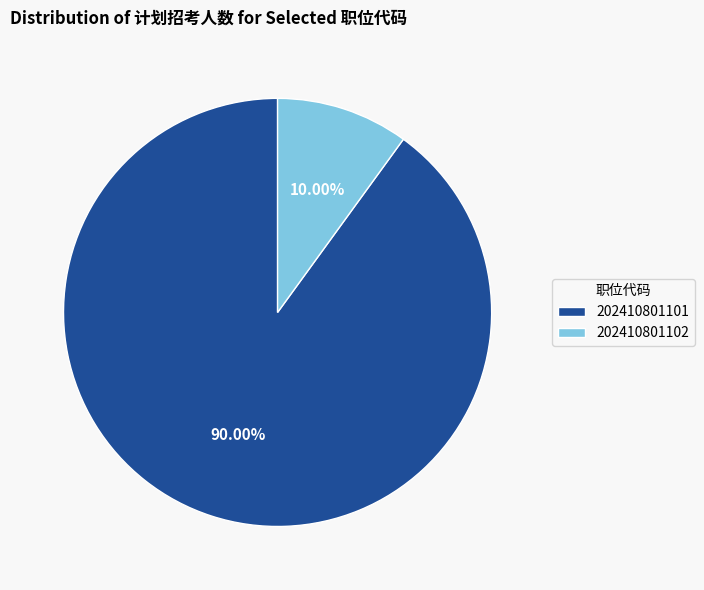

Rank the categories by value from lowest to highest.

202410801102, 202410801101